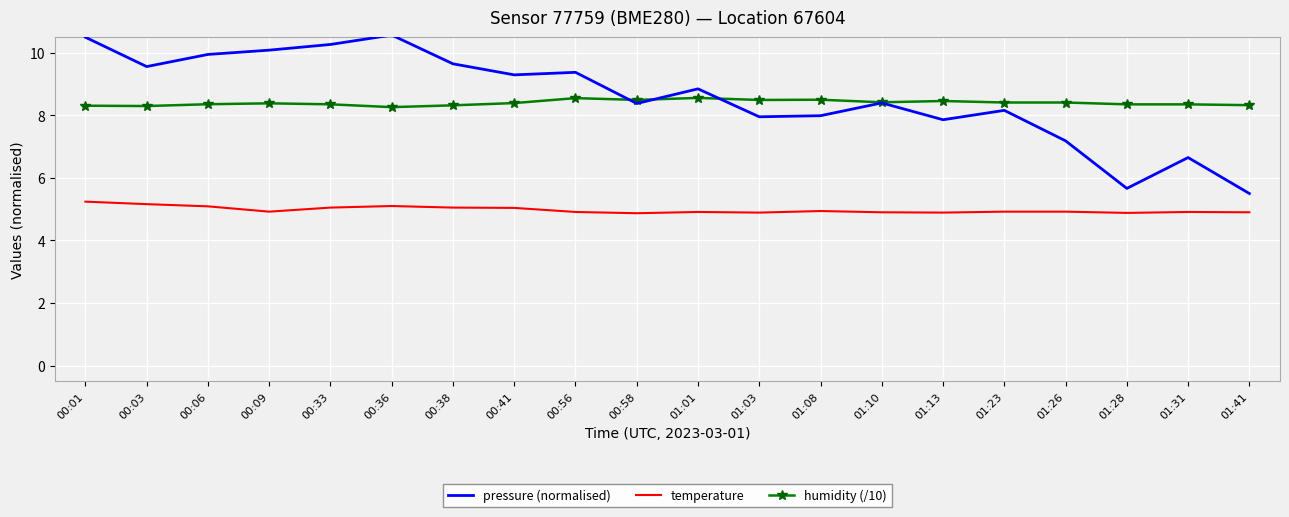

What is the greatest value displayed?

10.6